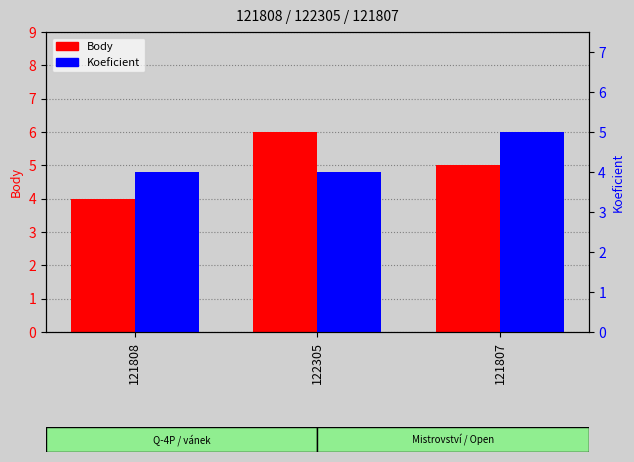

How many groups of bars are there?

3